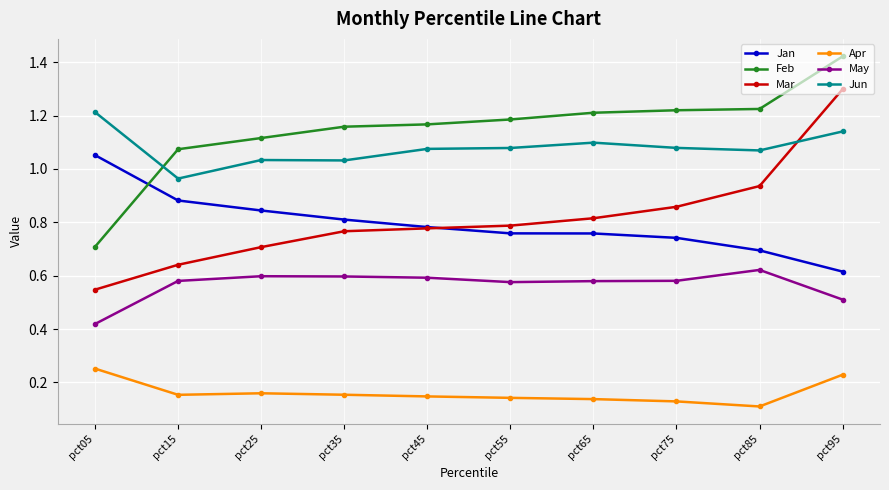

True or false: Mar and Feb cross at least once.

False